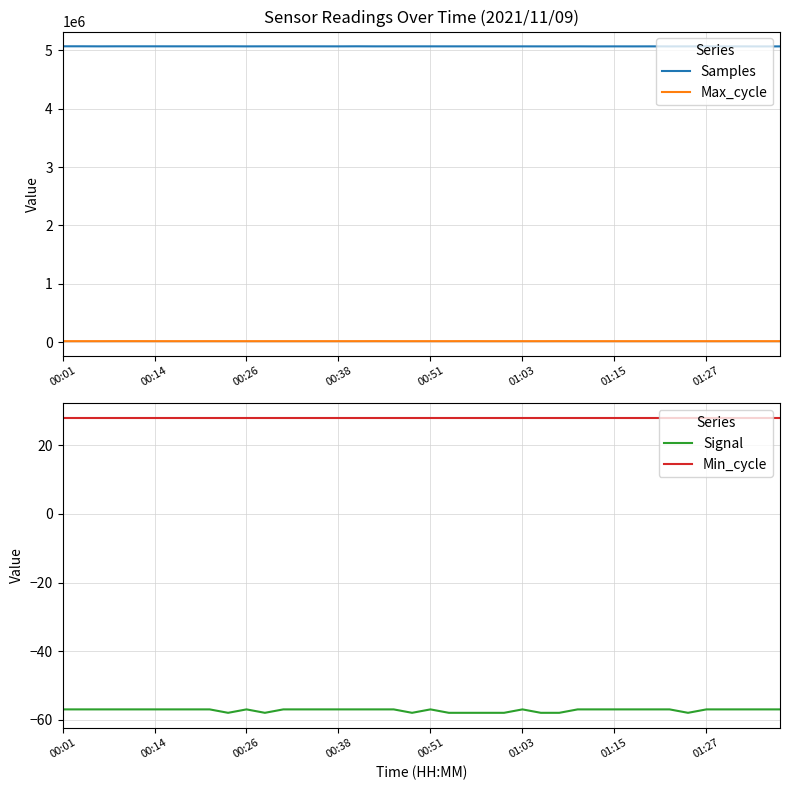

Which series has the widest spread of values?

Samples